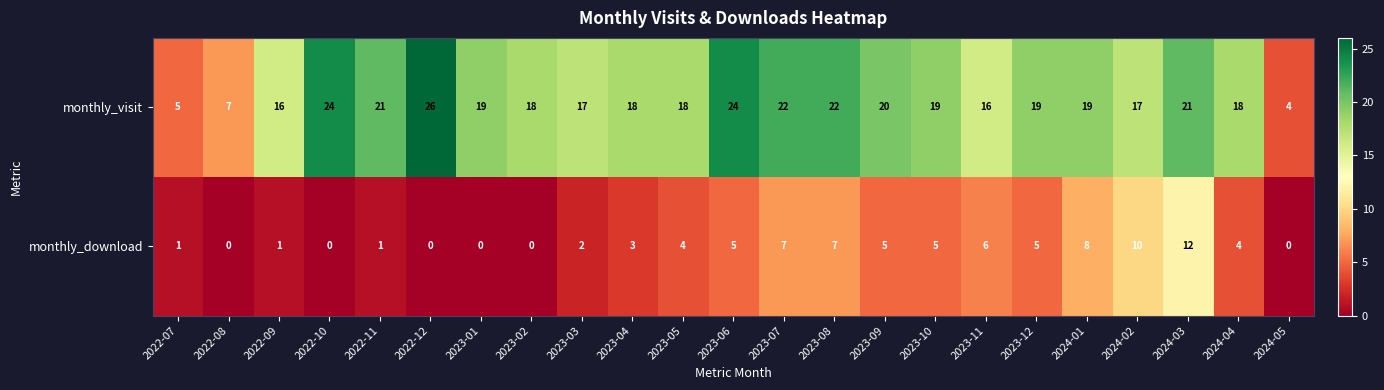

True or false: monthly_download has a value of 6 at 2023-11.

True